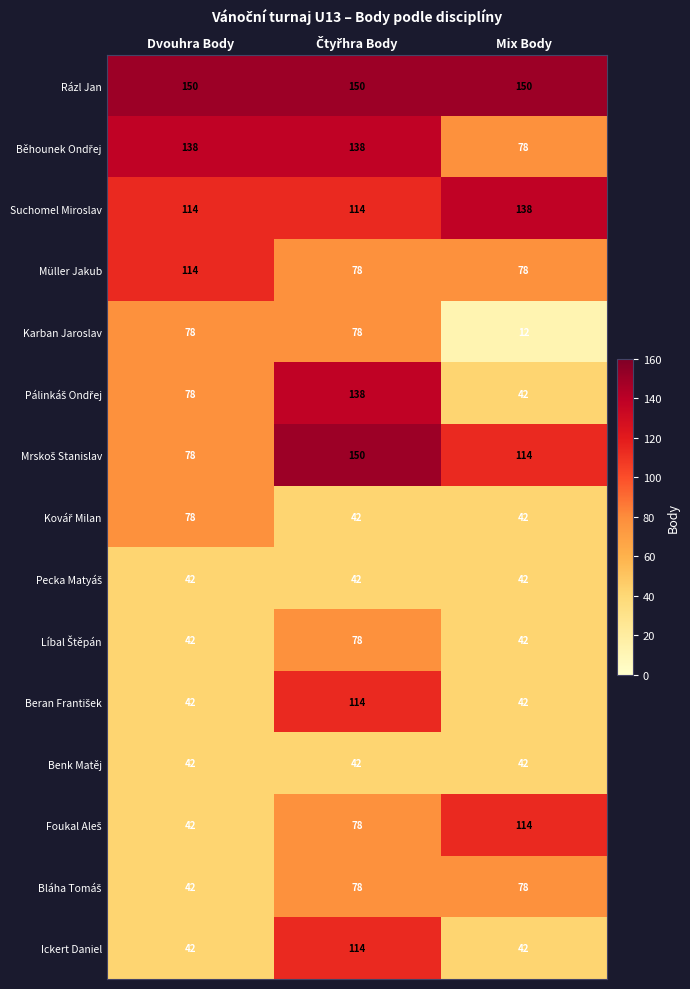

What is the minimum value shown in the chart?

12